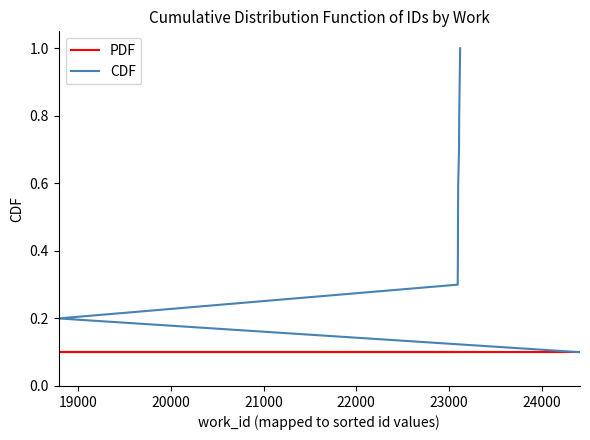

Reading left to right, extract all data points from this chart.

PDF: 0.1	0.1	0.1	0.1	0.1	0.1	0.1	0.1	0.1	0.1
CDF: 0.1	0.2	0.3	0.4	0.5	0.6	0.7	0.8	0.9	1.0